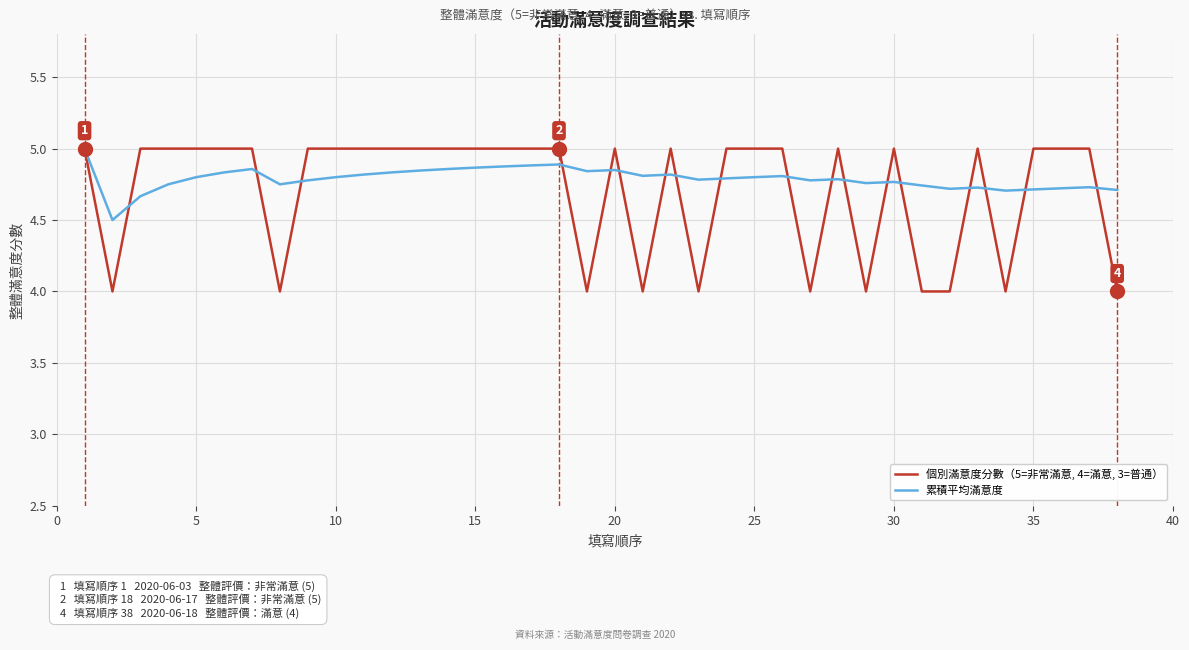

Rank the series by their average value, from lowest to highest.

個別滿意度分數（5=非常滿意, 4=滿意, 3=普通）, 累積平均滿意度